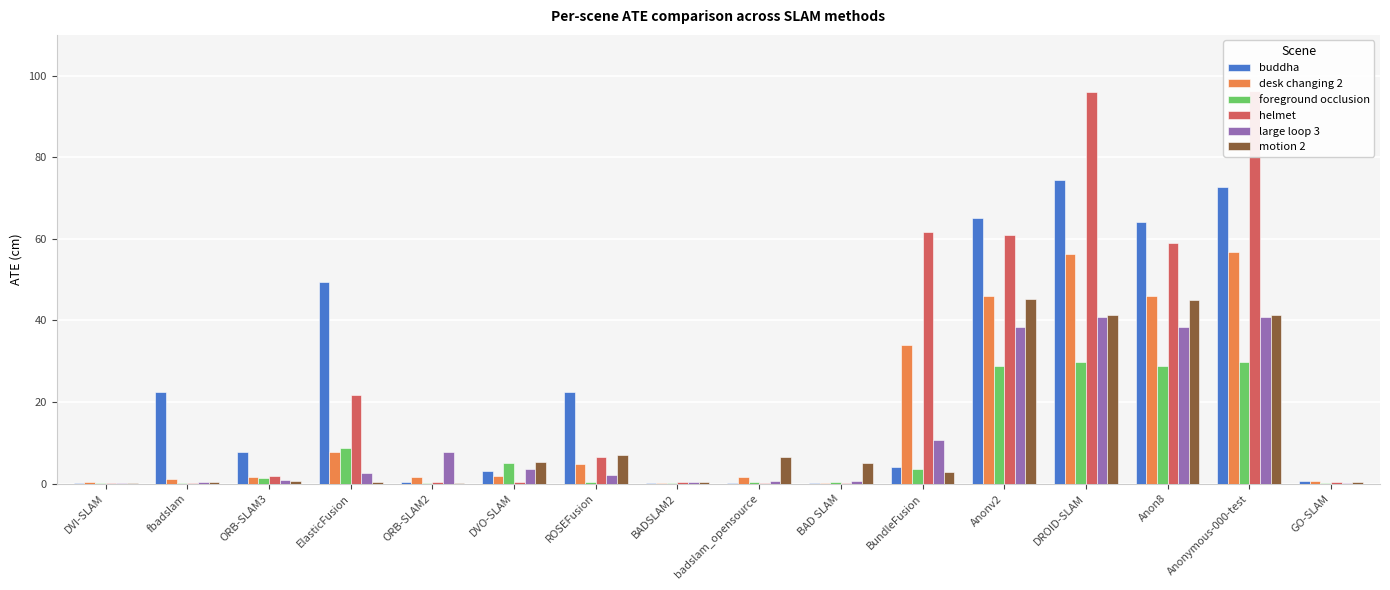

How many values in the large loop 3 series exceed 2?

9